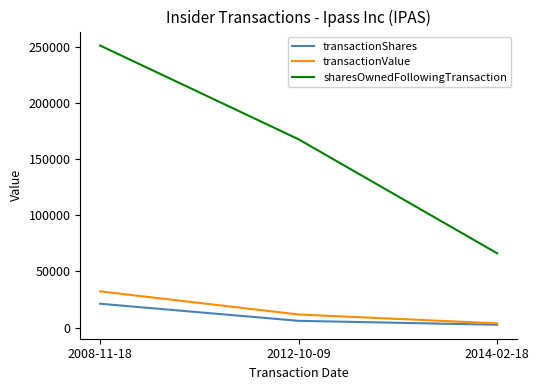

What is the average value of the sharesOwnedFollowingTransaction series?

161733